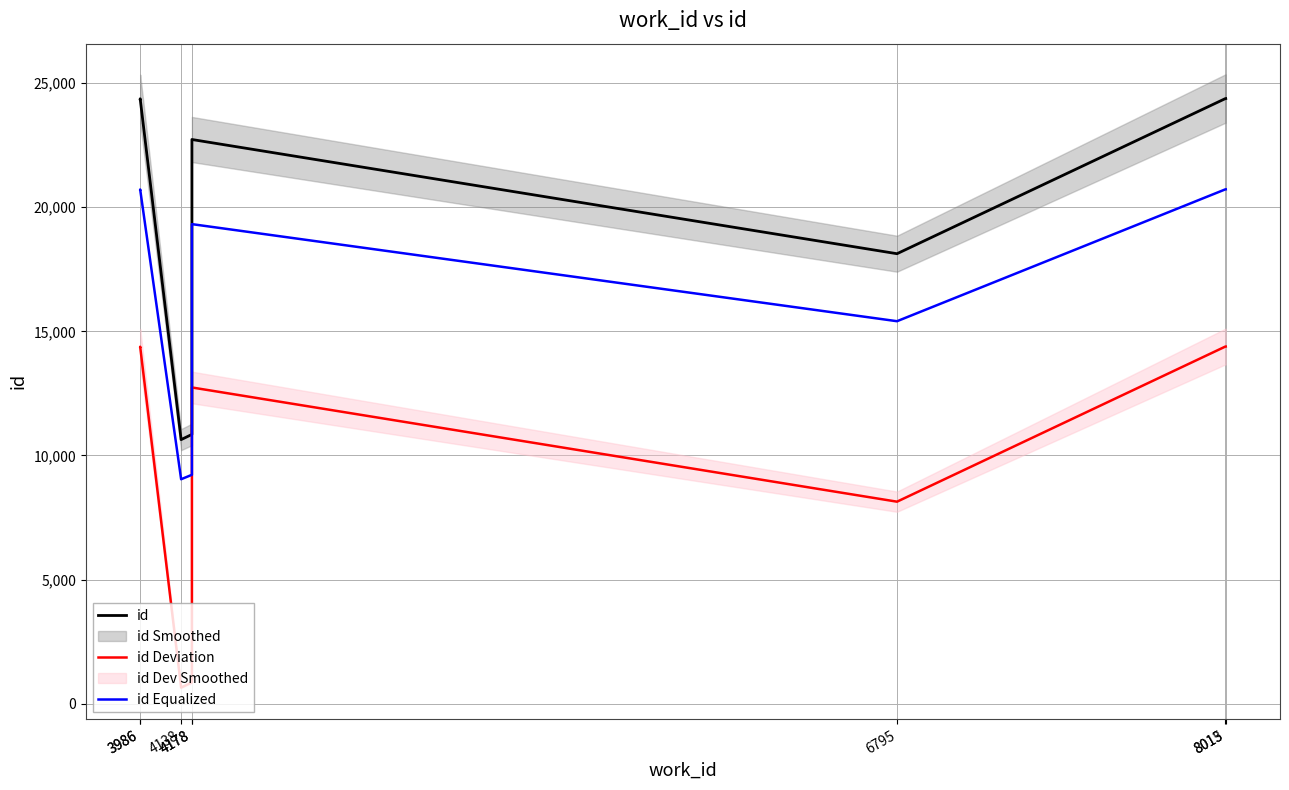

Reading left to right, list all the values displayed in this chart.

id: 3986=24370.0	3986=24371.0	4138=10639.0	4178=10849.0	4178=22730.0	6795=18129.0	8013=24375.0	8015=24379.0
id Deviation: 3986=14379.9	3986=14380.9	4138=648.9	4178=858.9	4178=12739.9	6795=8138.9	8013=14384.9	8015=14388.9
id Equalized: 3986=20714.5	3986=20715.3	4138=9043.1	4178=9221.6	4178=19320.5	6795=15409.6	8013=20718.8	8015=20722.1